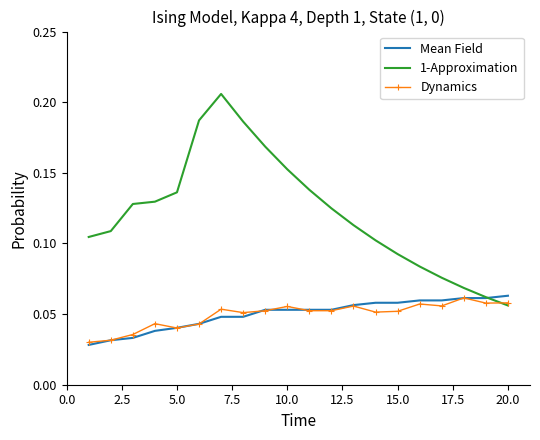

How many 1-Approximation values are between 0 and 1?

20